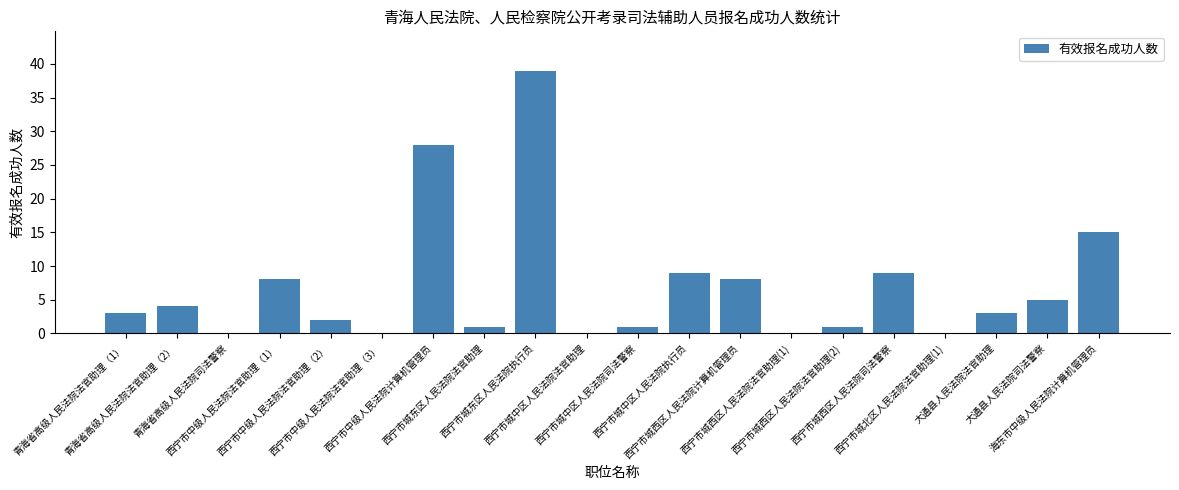

How many categories are shown in the chart?

20